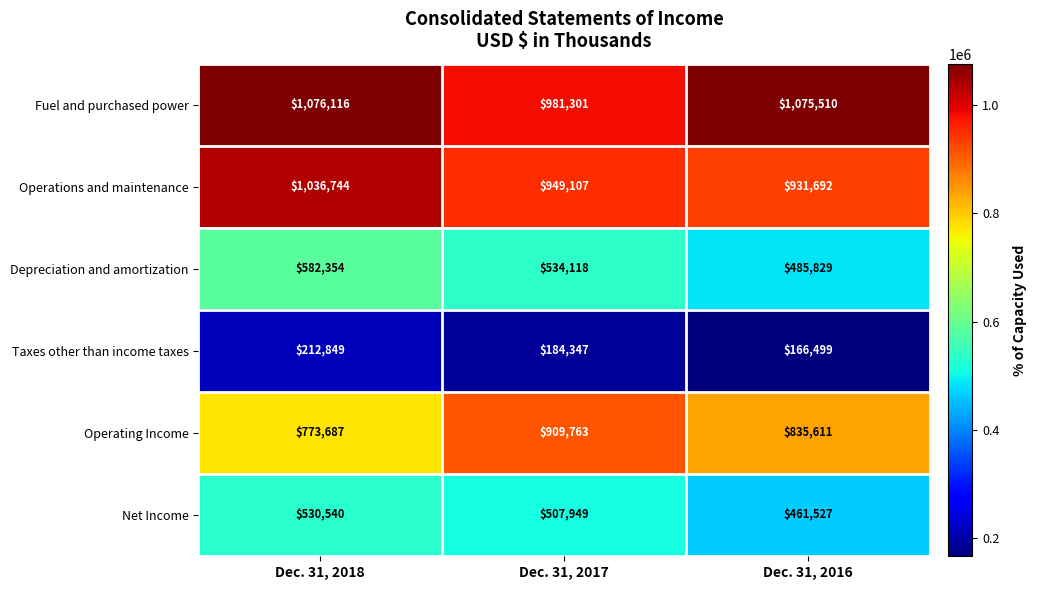

Which label corresponds to the smallest value in the chart?

Dec. 31, 2016